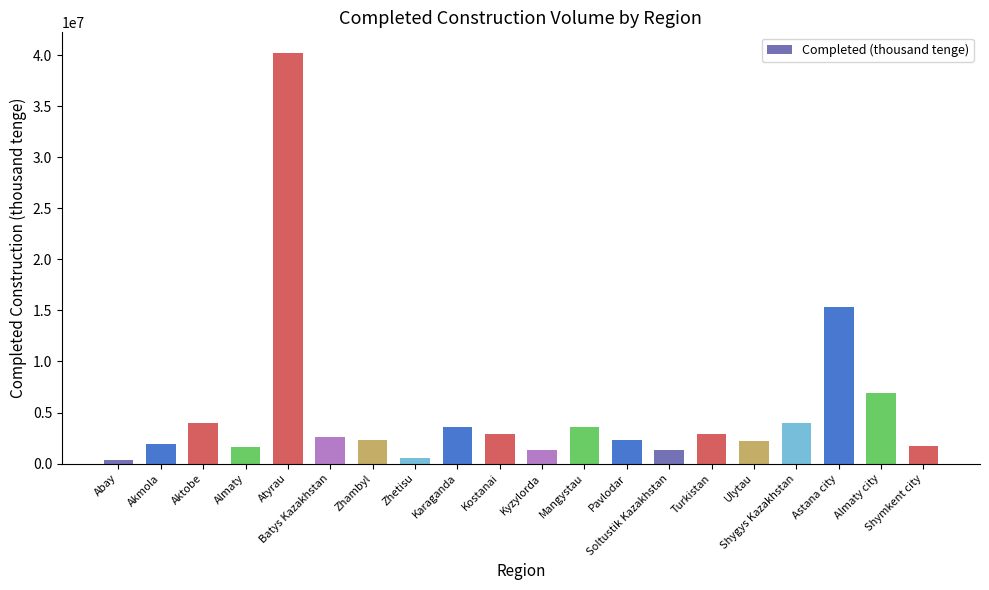

What is the change in value from Zhambyl to Turkistan?

+623549